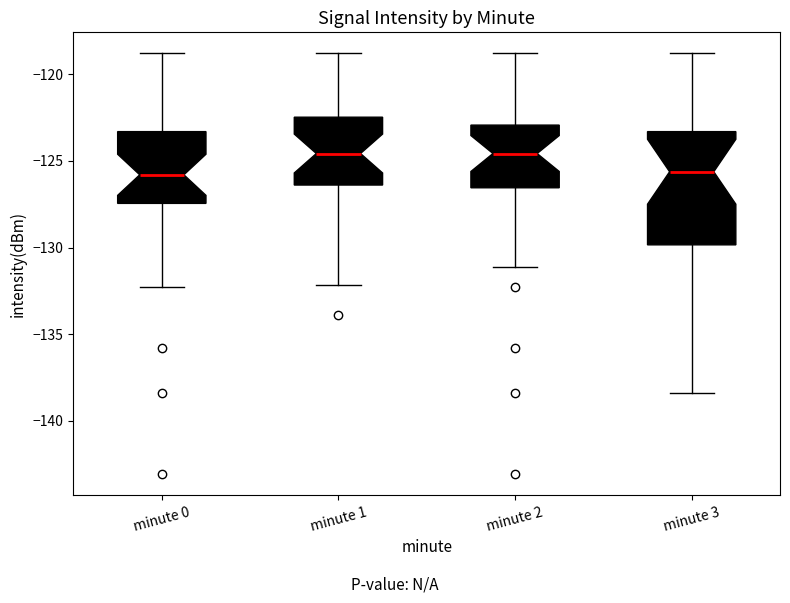

Reading left to right, transcribe this box plot: for each box, give where its median line is, the range the box spans, and where its two whiskers end, as read against the y-axis. The values are not printed on the chart, so give them approximately, as read against the axis.

minute 0: median -126.0, box -127.5 to -123.5, whiskers -132.5 to -119.0
minute 1: median -124.5, box -126.5 to -122.5, whiskers -132.0 to -119.0
minute 2: median -124.5, box -126.5 to -123.0, whiskers -131.0 to -119.0
minute 3: median -125.5, box -130.0 to -123.5, whiskers -138.5 to -119.0